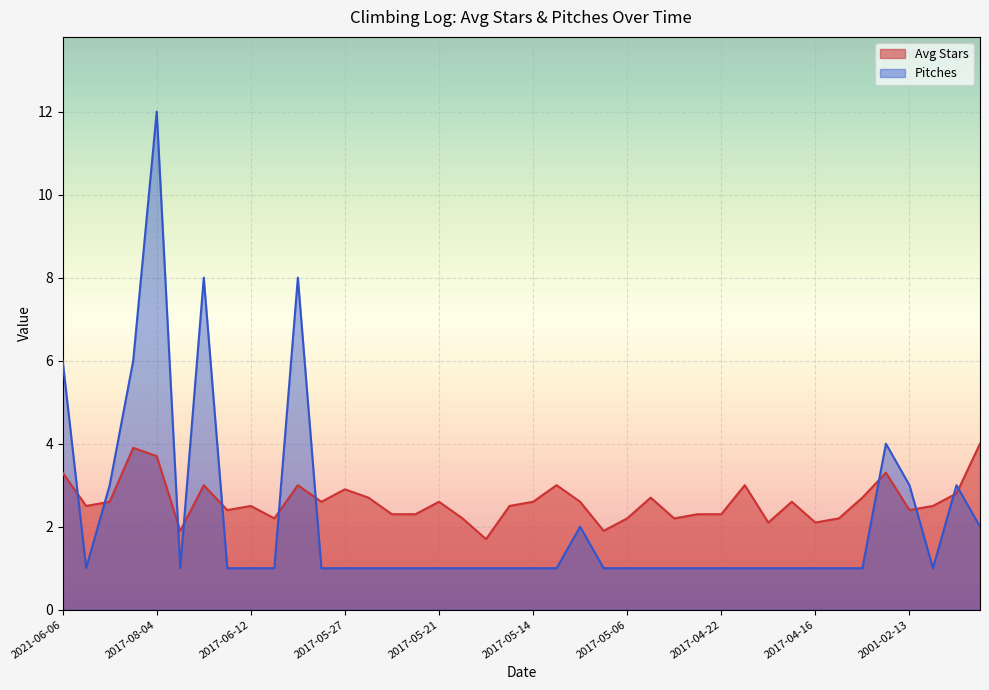

Rank the series by their maximum value, from lowest to highest.

Avg Stars, Pitches